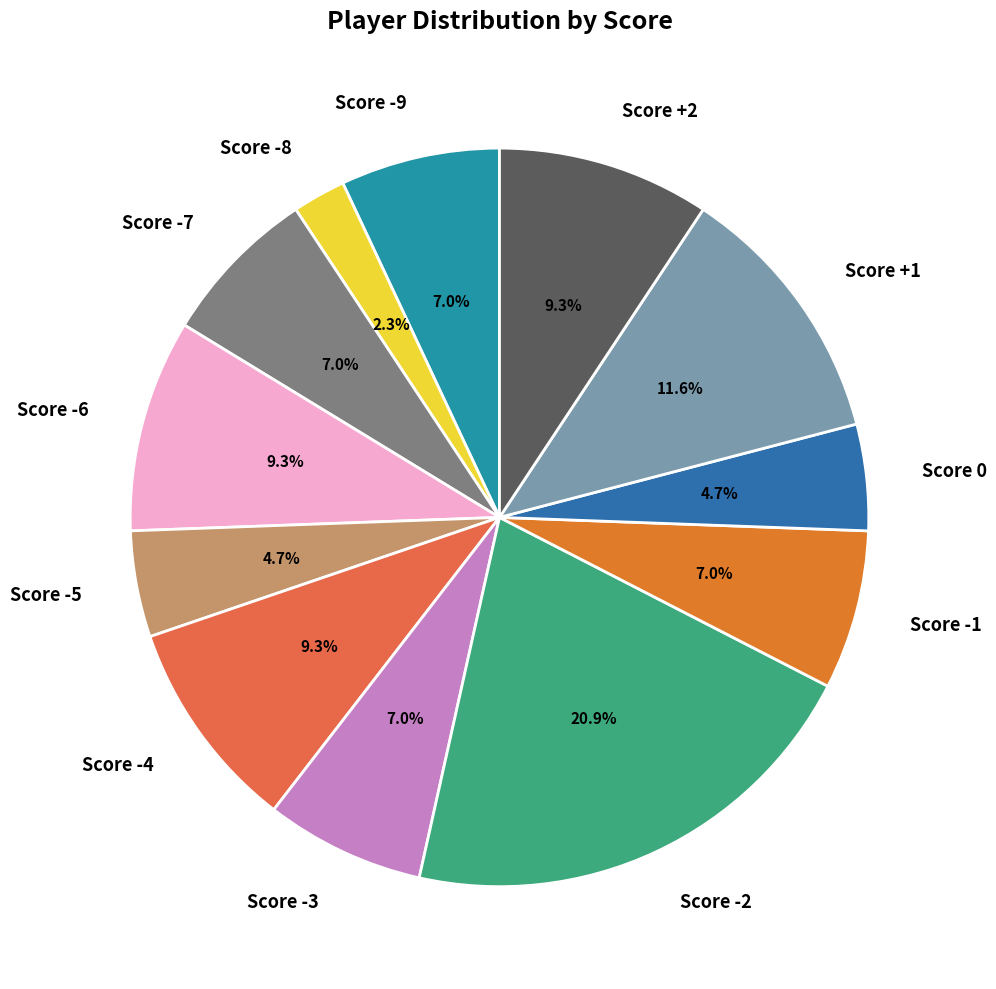

Is there a majority slice in this chart?

No